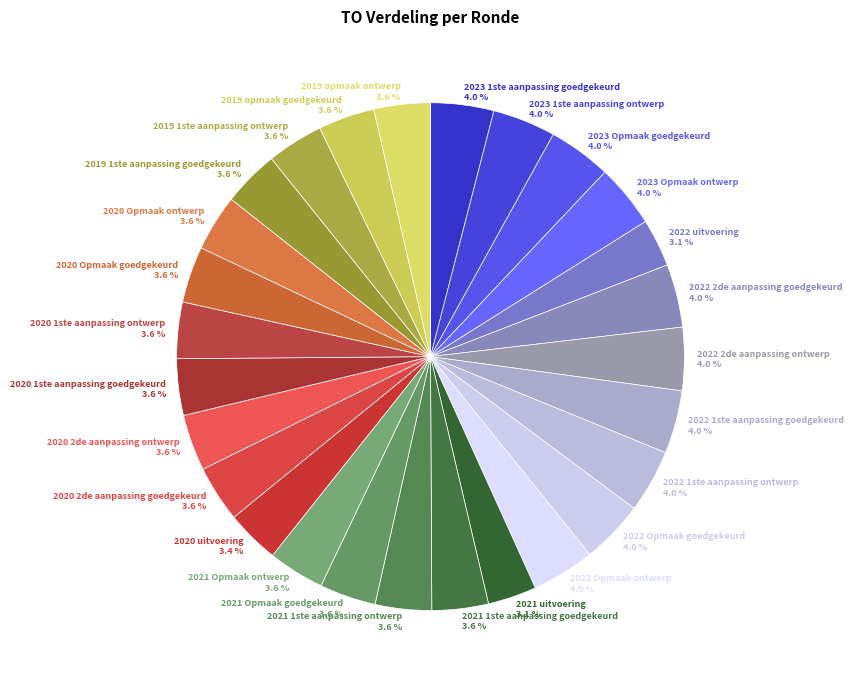

To the nearest percent, what is the difference between the largest and smallest slice percentages?

1%